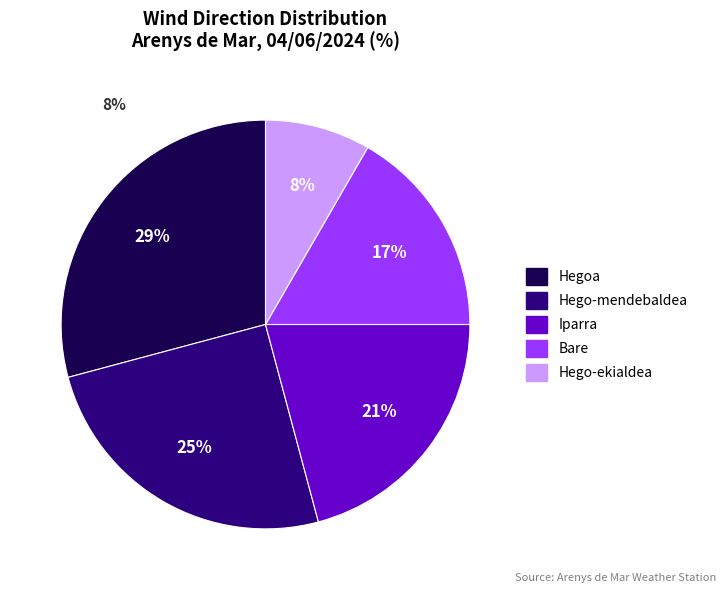

Is it true that Hego-ekialdea is 14% of the pie?

False